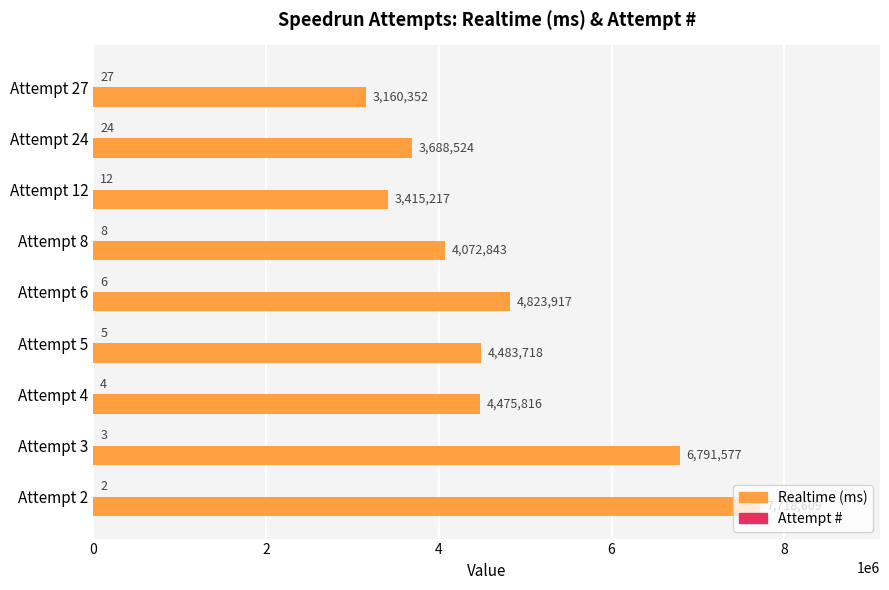

How many distinct data groups are displayed?

2